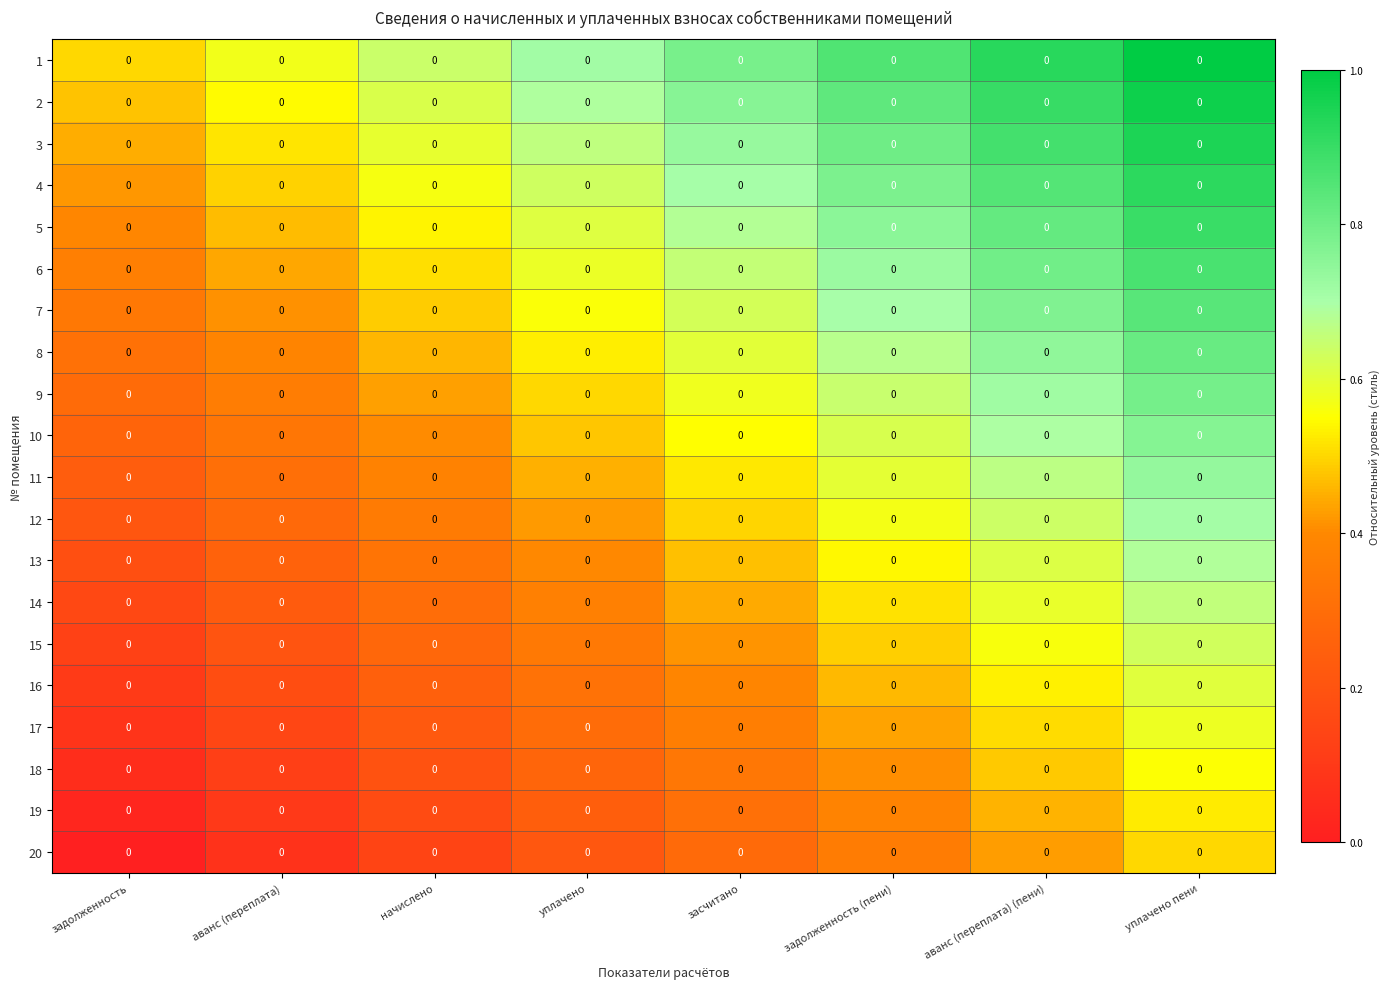

What is the total value across all series at аванс (переплата)?

6.4